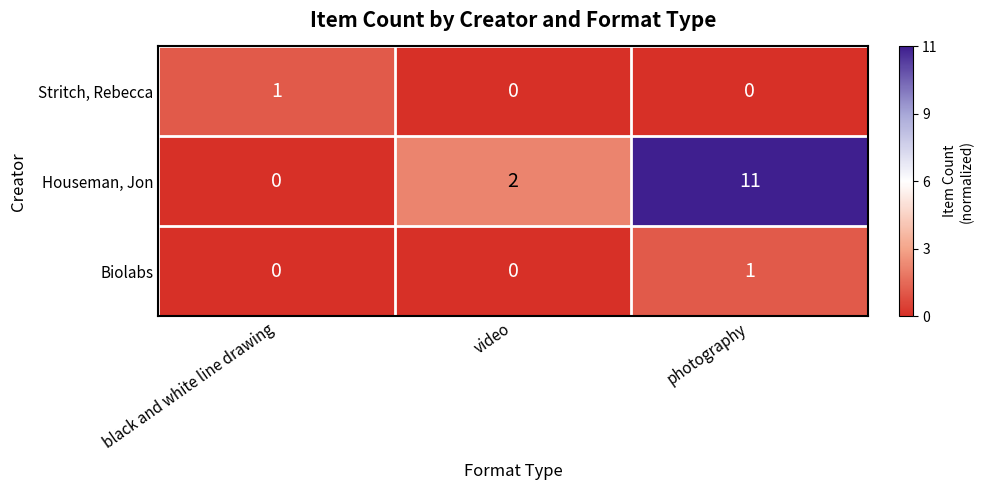

The Stritch, Rebecca series shows 1 at black and white line drawing. True or false?

True